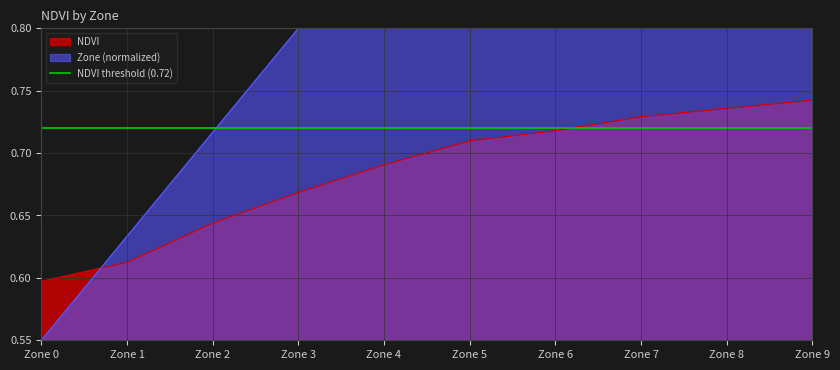

What is the sum of all Zone_norm values?

9.2